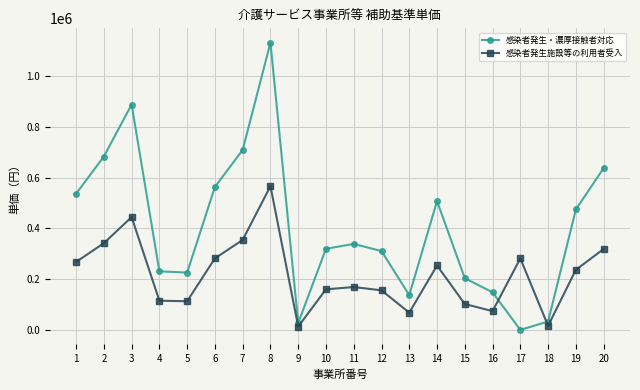

Between 9 and 15, which series saw the biggest shift?

感染者発生・濃厚接触者対応